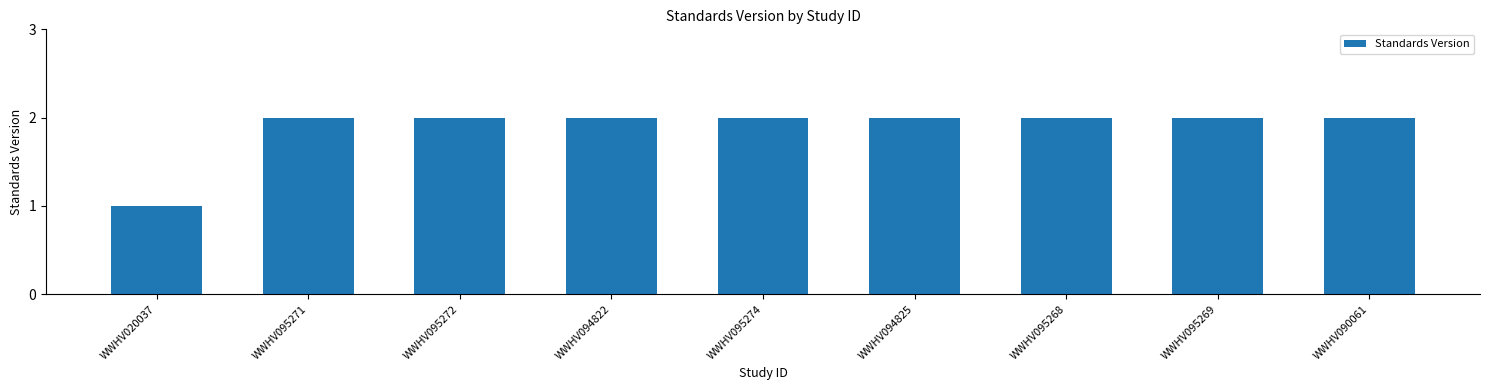

How many bars are there in total?

9